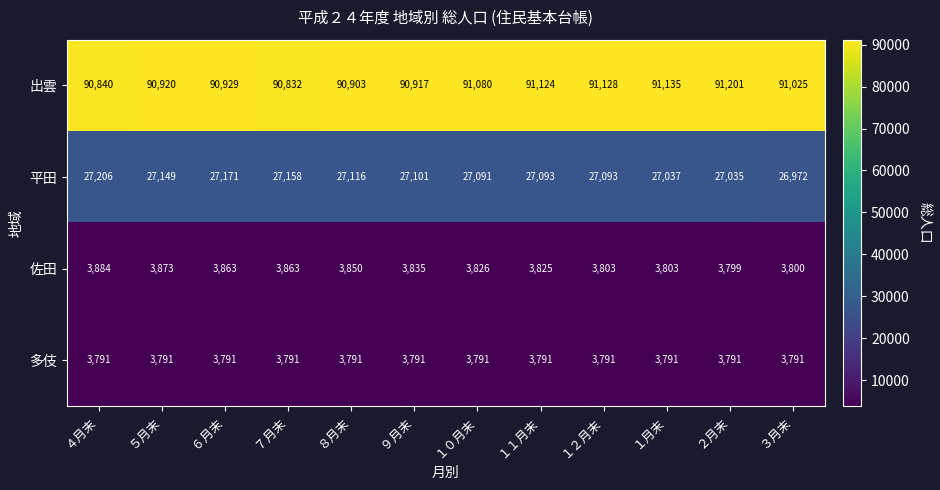

True or false: 多伎 has a value of 800 at １２月末.

False